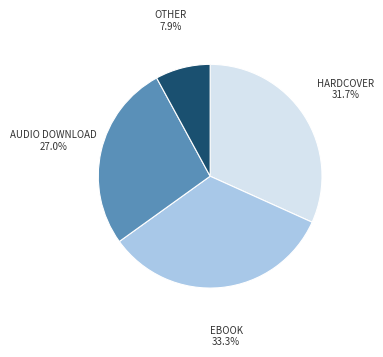

Which slice is the largest?

EBOOK